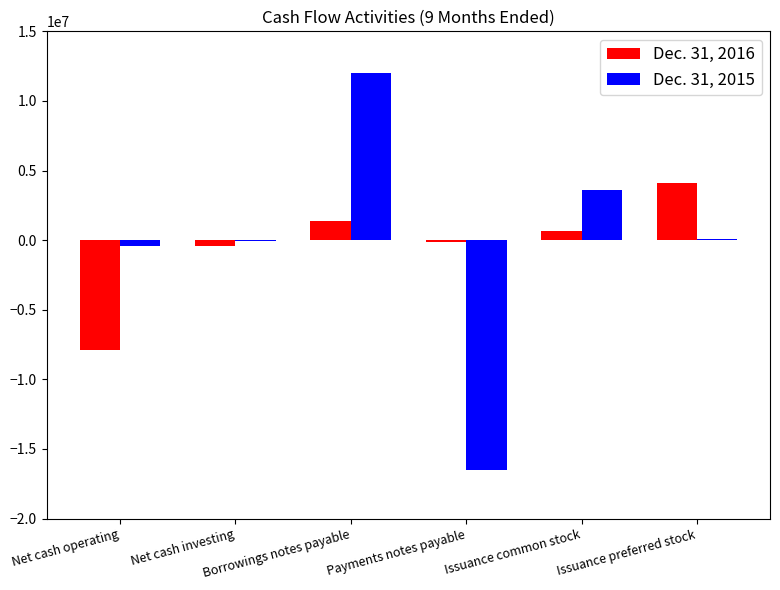

The value of Dec. 31, 2015 at Issuance common stock is 3588494. True or false?

True